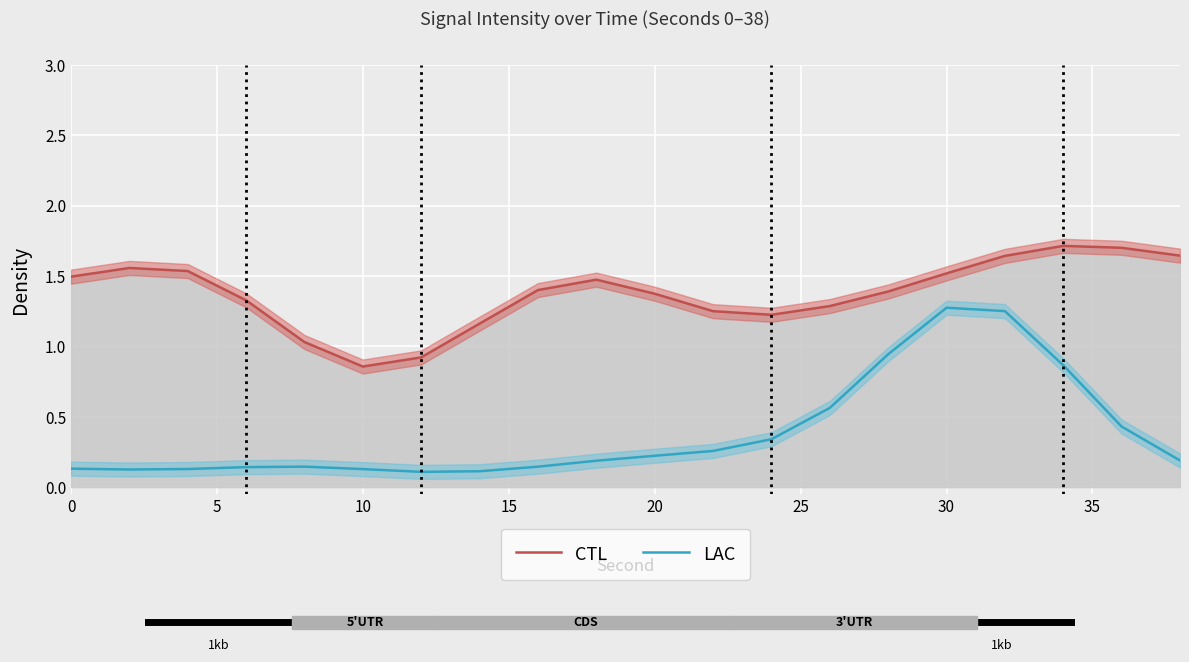

How many interior local peaks does the LAC series have?

2